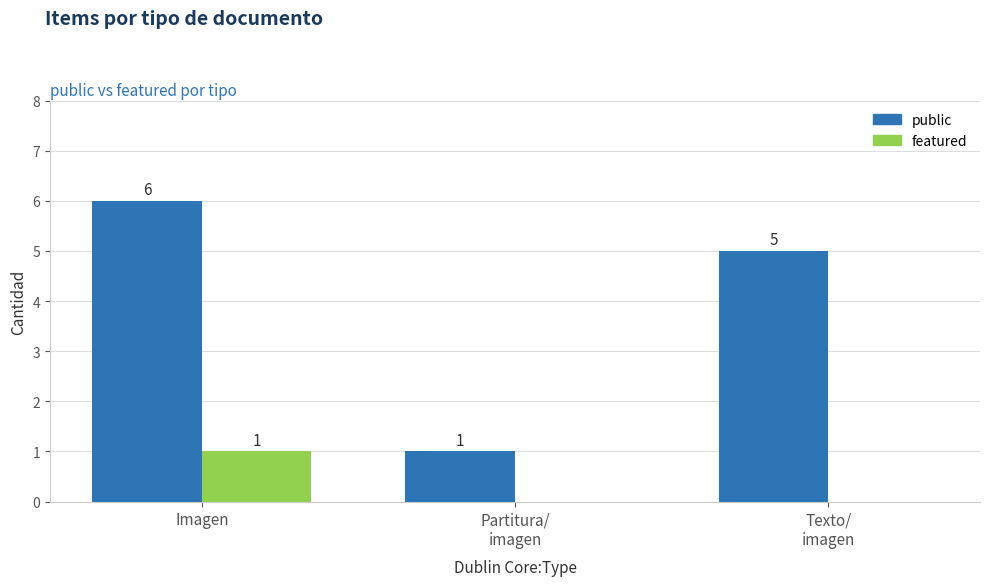

Which series has the largest total across all categories?

public